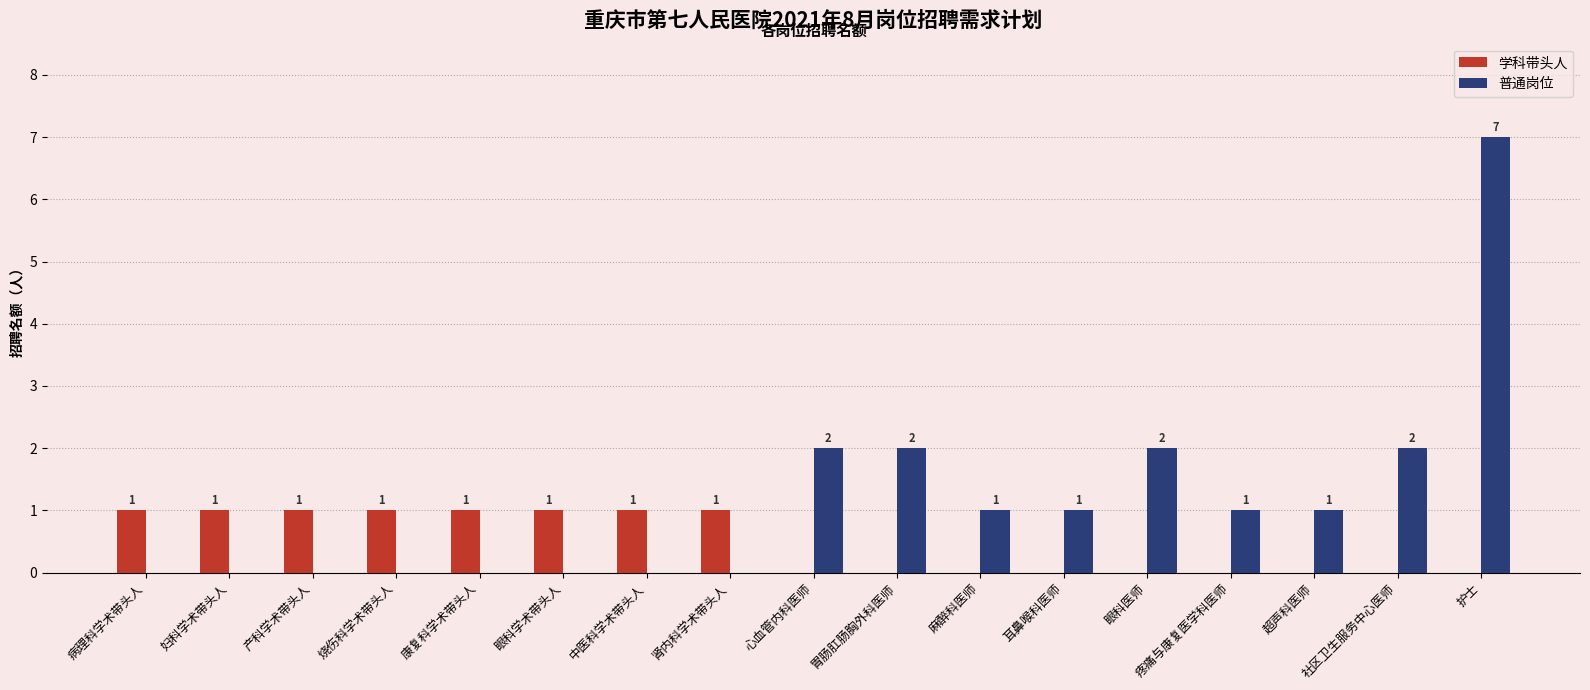

Where does the 普通岗位 series first go above 1?

心血管内科医师